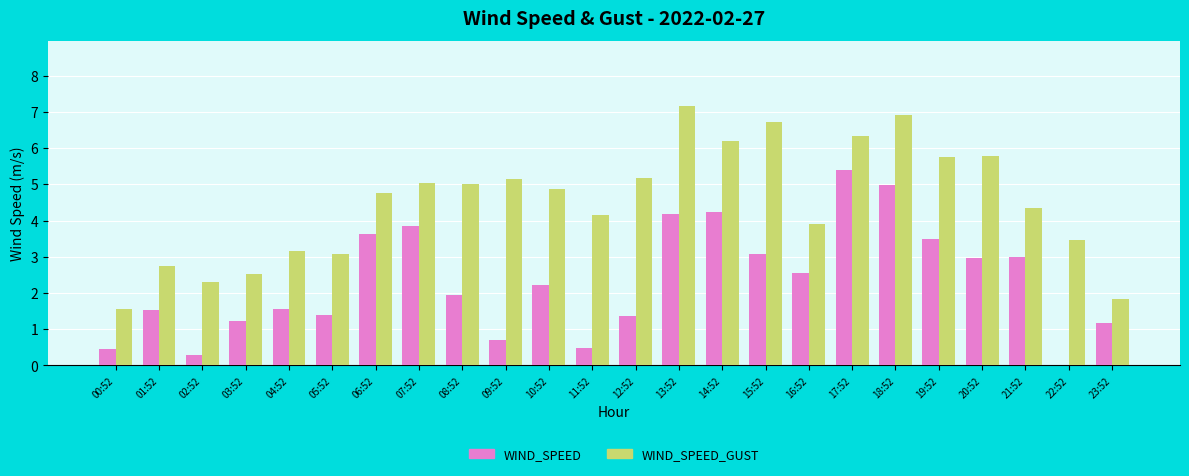

Which series has the widest spread of values?

WIND_SPEED_GUST